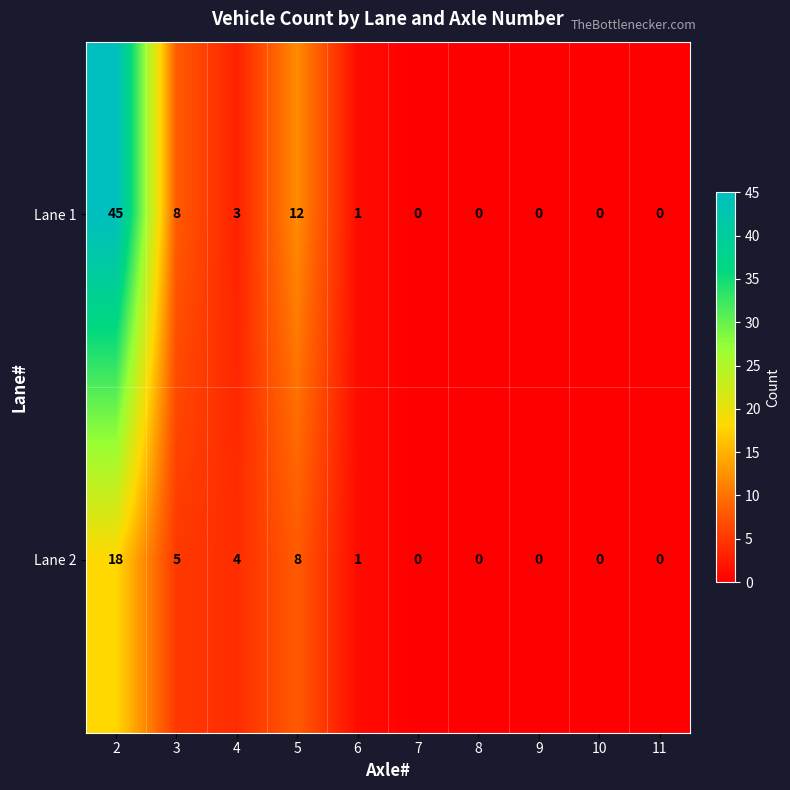

What is the maximum value shown in the chart?

45